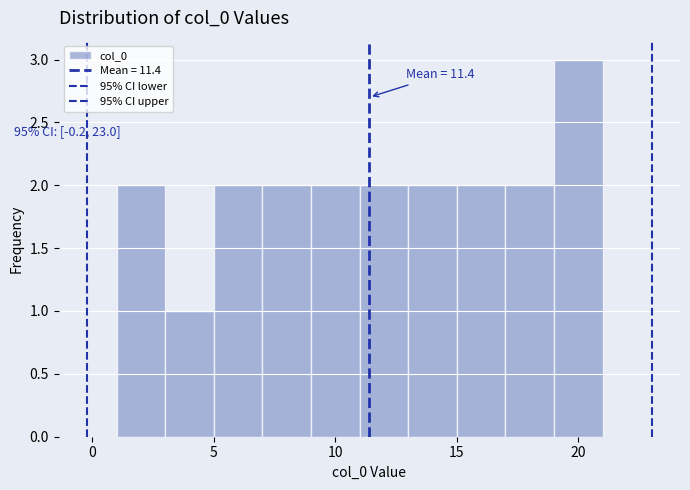

Over which range of the x-axis is the bar tallest?

19 to 21